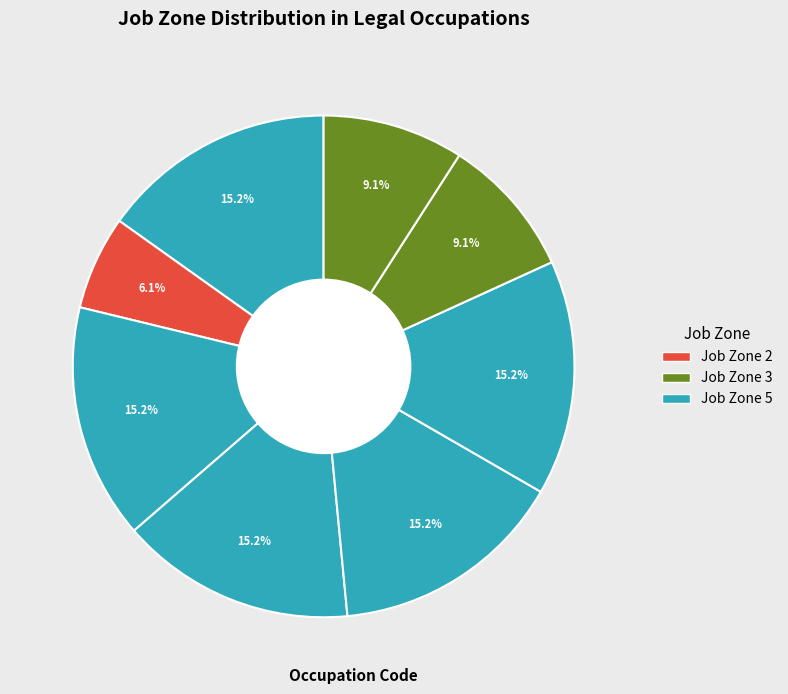

Is there a majority slice in this chart?

No